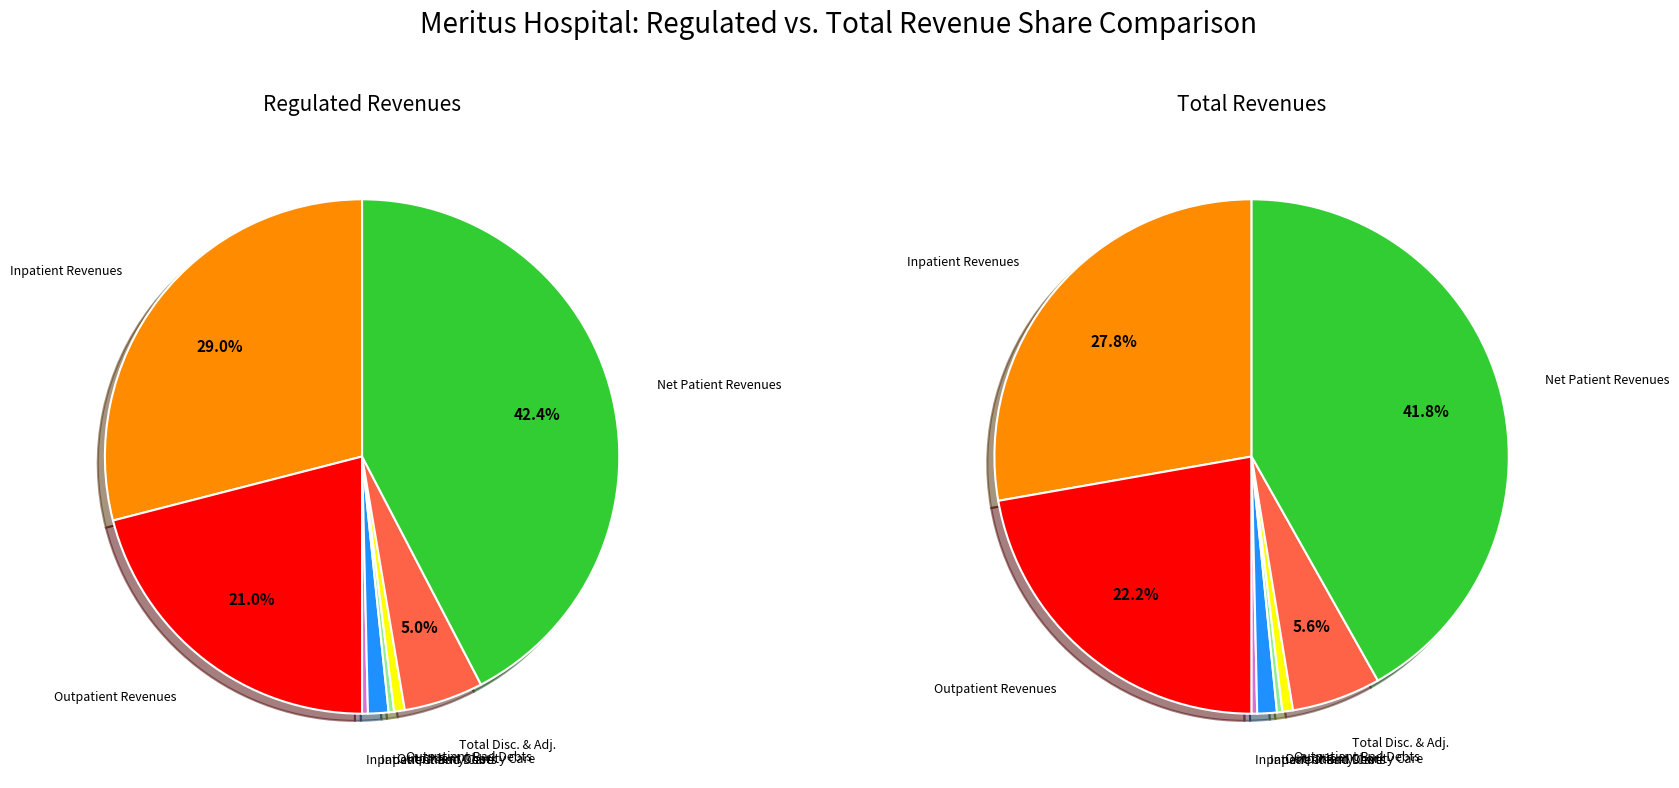

Is values_total the majority of the pie?

No